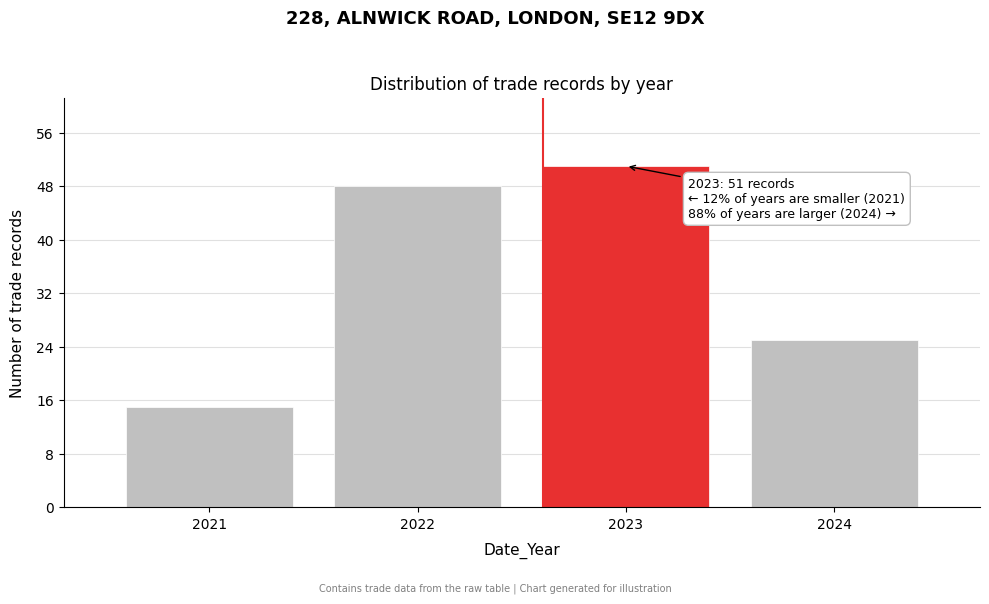

Over which range of the x-axis is the bar tallest?

2022.5 to 2023.5